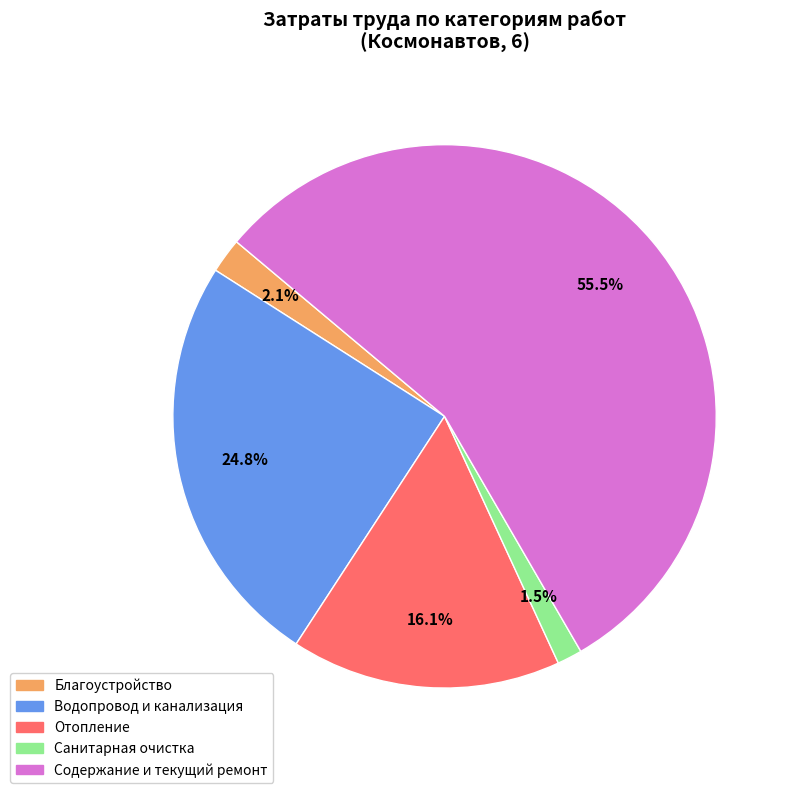

How many segments does this pie chart have?

5